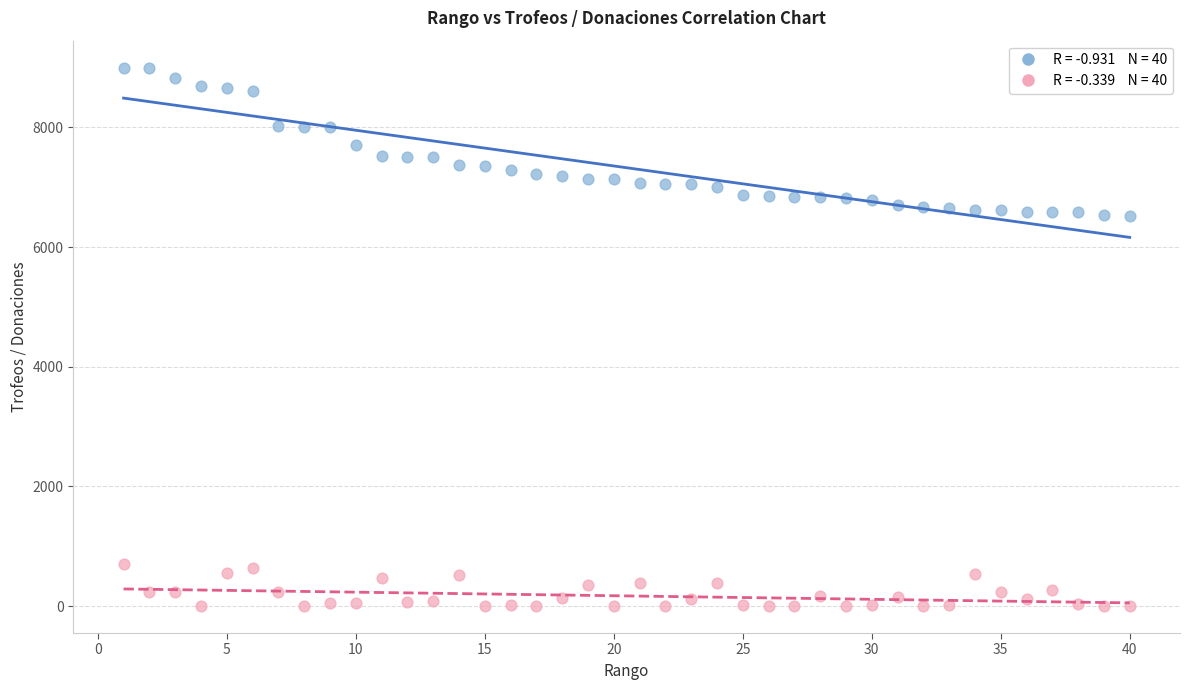

Across all data points, what is the range of Y values (max minus min)?

9000